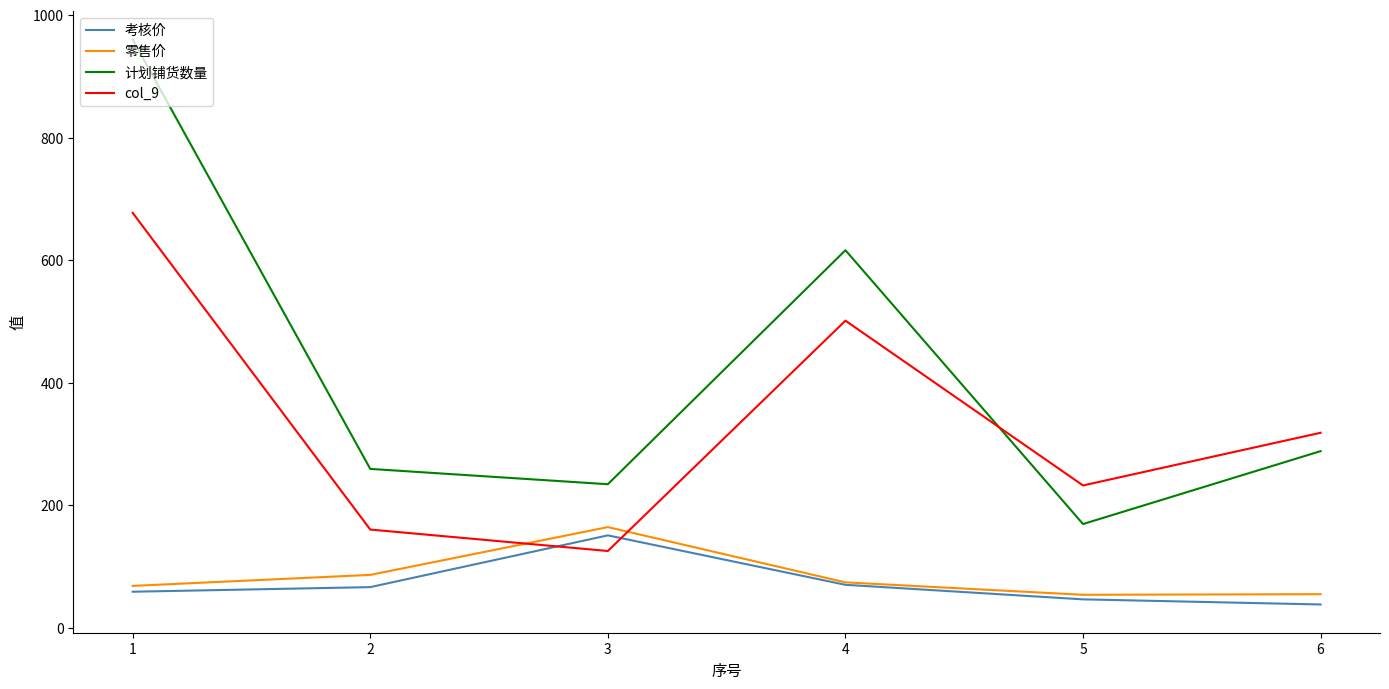

The value of 计划铺货数量 at 3 is 234.0. True or false?

True